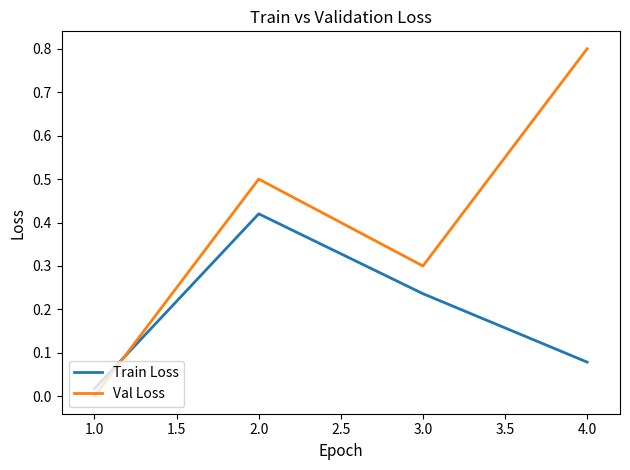

List the series in order of their peak value, lowest first.

Train Loss, Val Loss